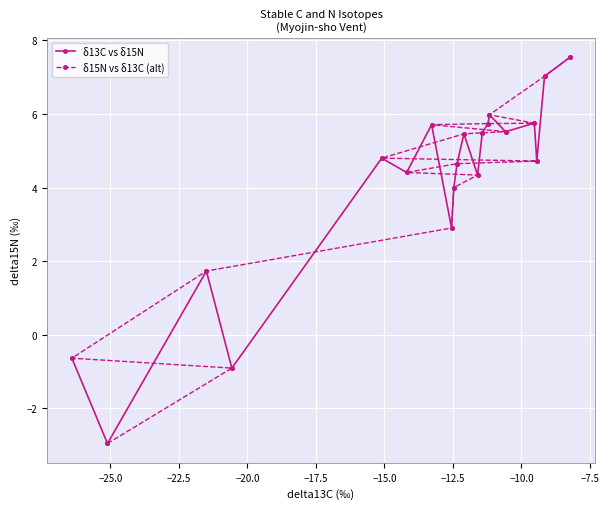

What is the highest value of the δ13C vs δ15N series?

7.5